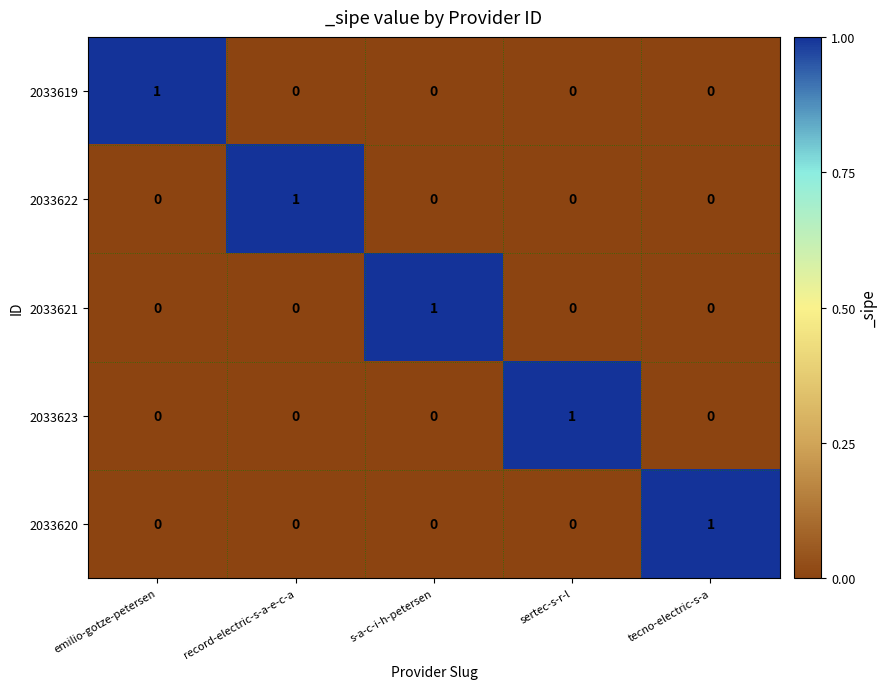

The value of 2033623 at emilio-gotze-petersen is 0. True or false?

True